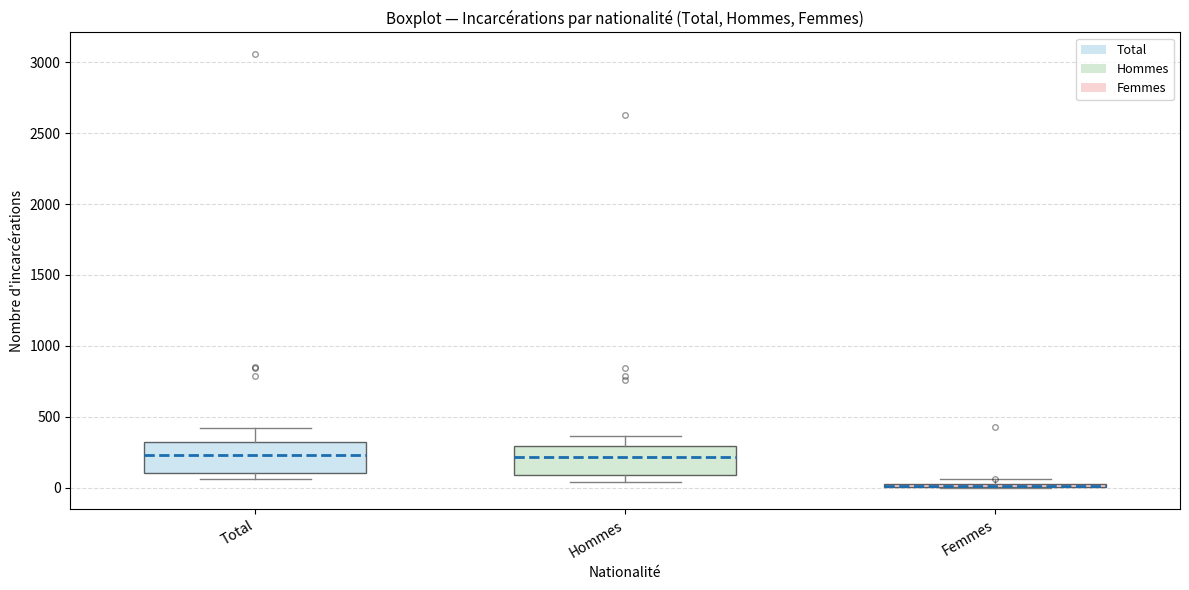

Where is the lower edge of the box for Femmes on the y-axis? The values are not printed on the chart, so give them approximately, as read against the axis.

0